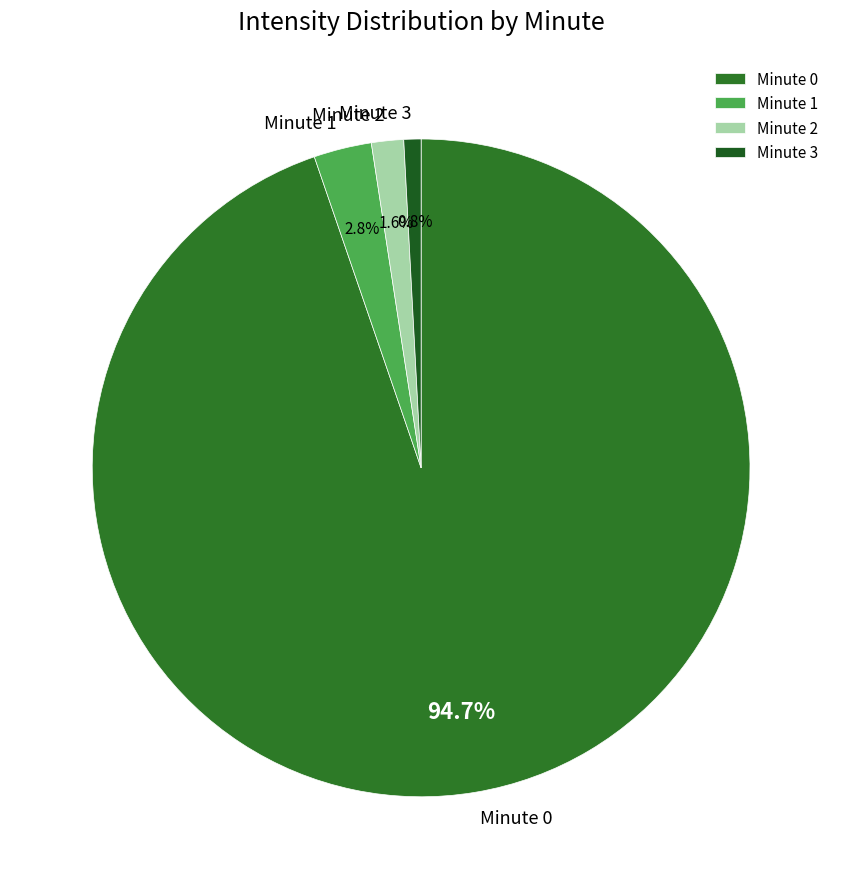

Which category has the biggest portion of the pie?

Minute 0